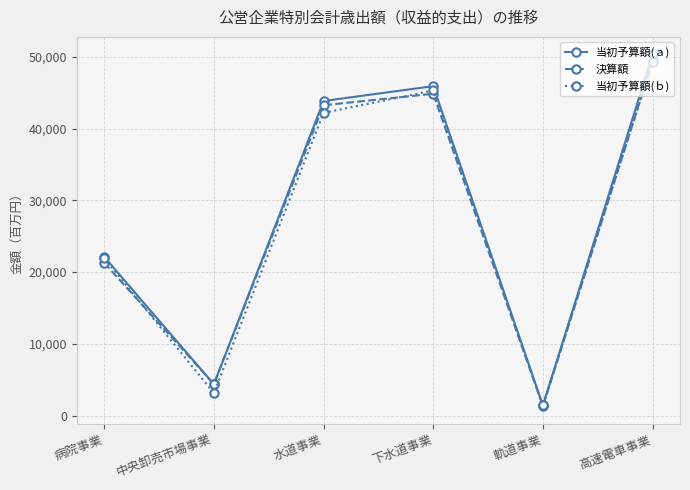

Between 下水道事業 and 高速電車事業, which is larger?

高速電車事業